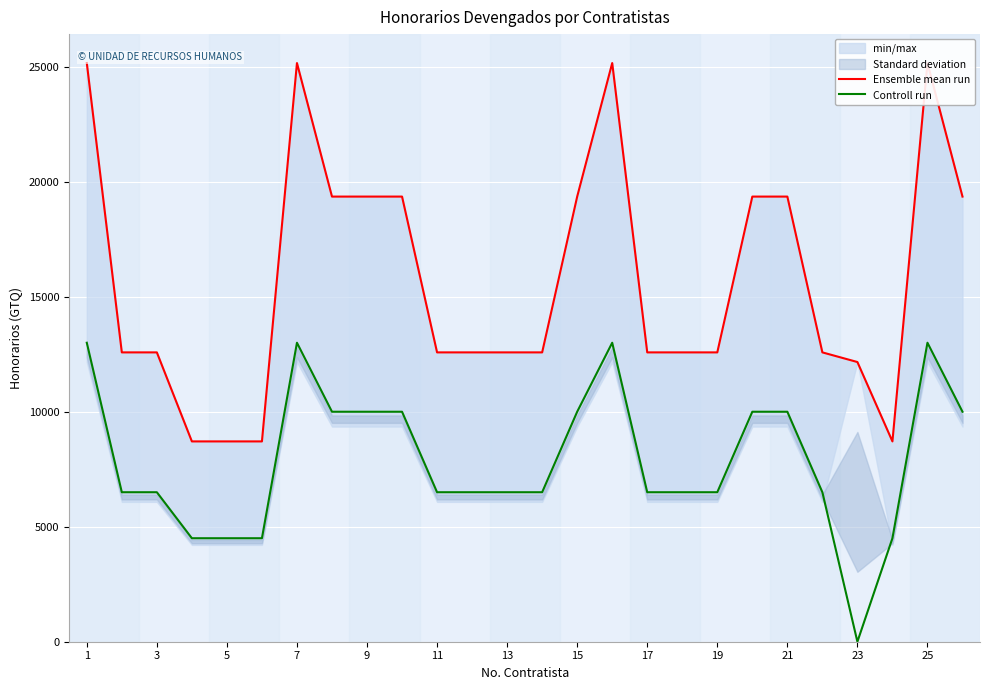

What are all the series names shown in the legend?

Ensemble mean run, Controll run